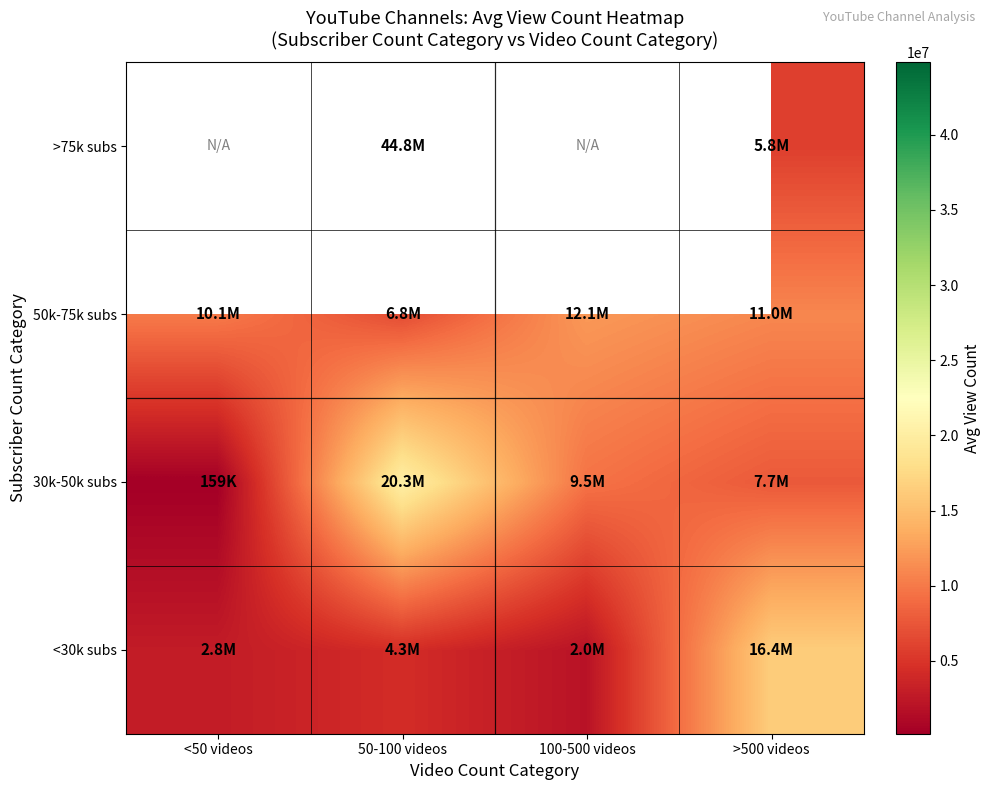

Where is 30k-50k subs nearest to the value 10225337?

100-500 videos